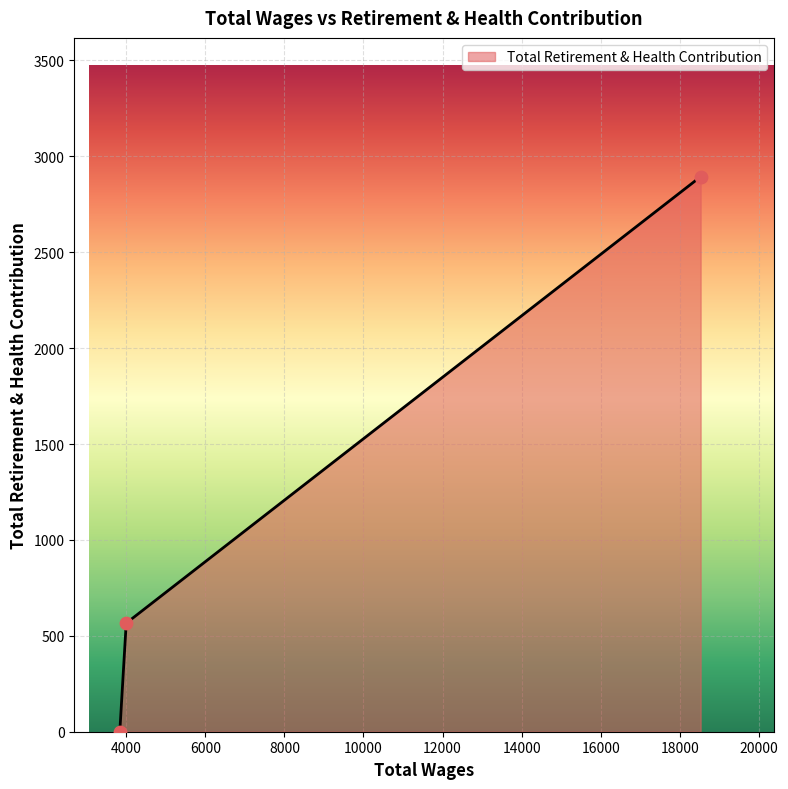

What is the sum of all values?

3460